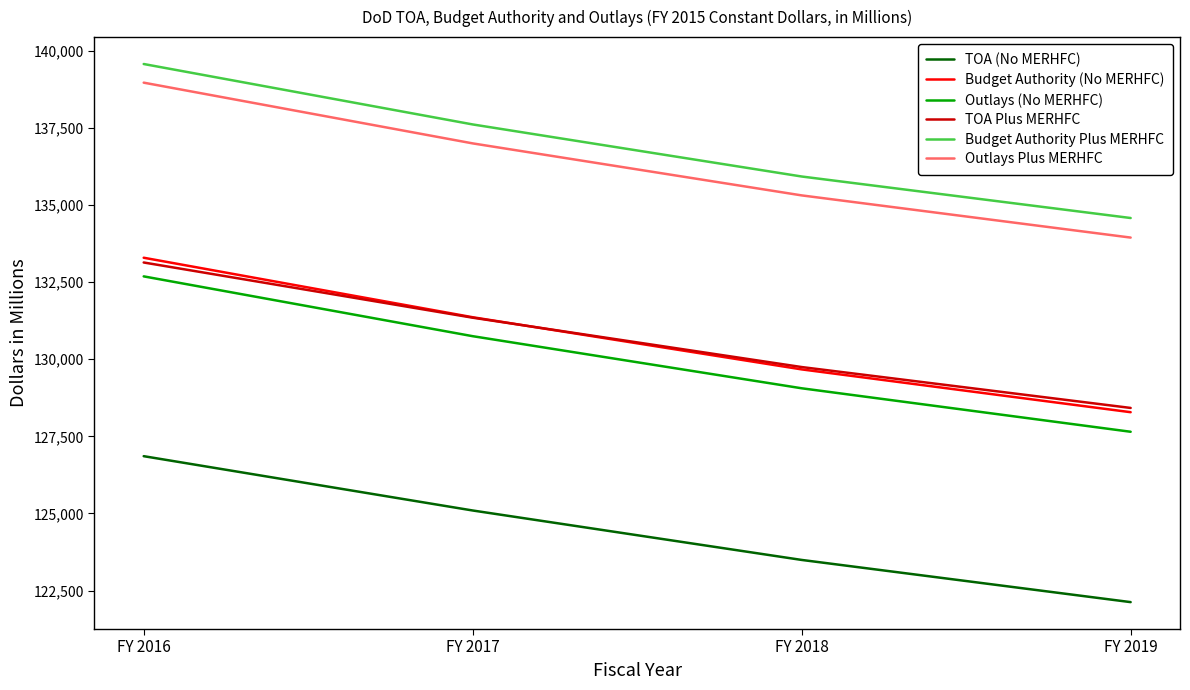

True or false: TOA Plus MERHFC has more than 1 points higher than both neighbors.

False